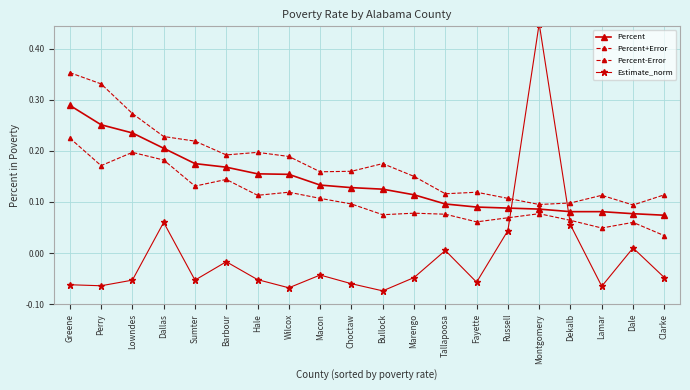

Which series ends up on top after the final intersection of Estimate_norm and Percent+Error?

Percent+Error